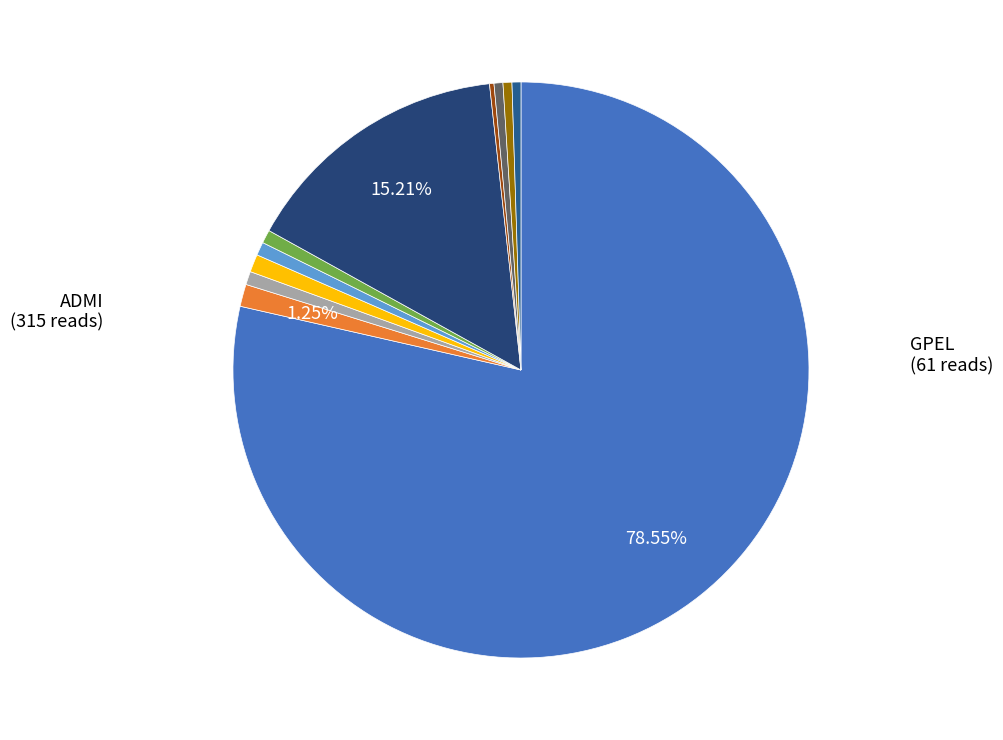

To the nearest percent, what is the average slice percentage?

9%